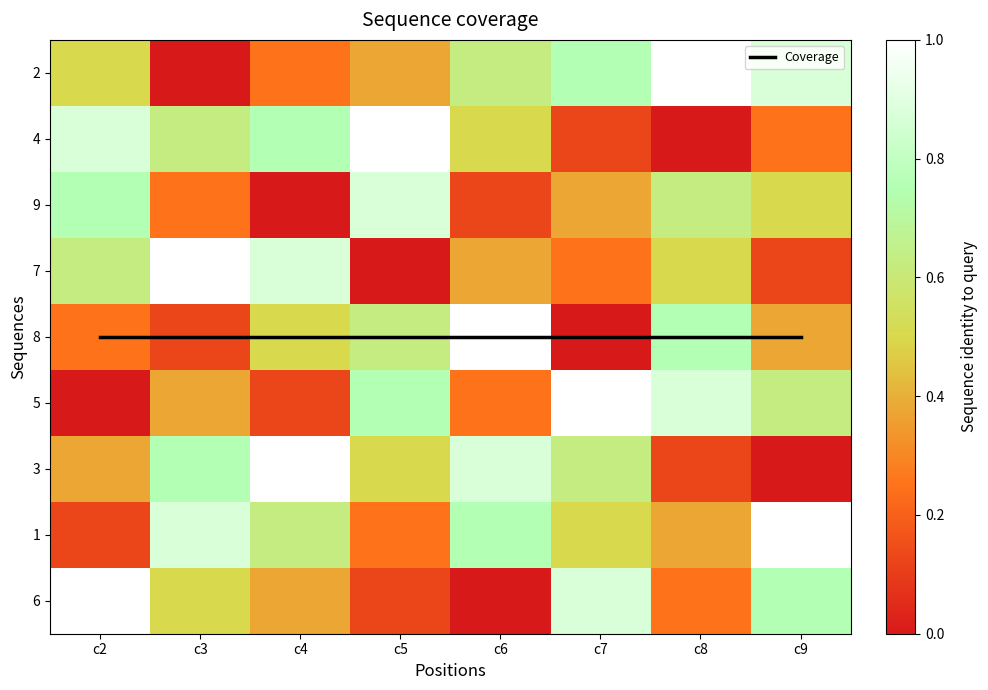

Between c4 and c7, which is larger?

c4